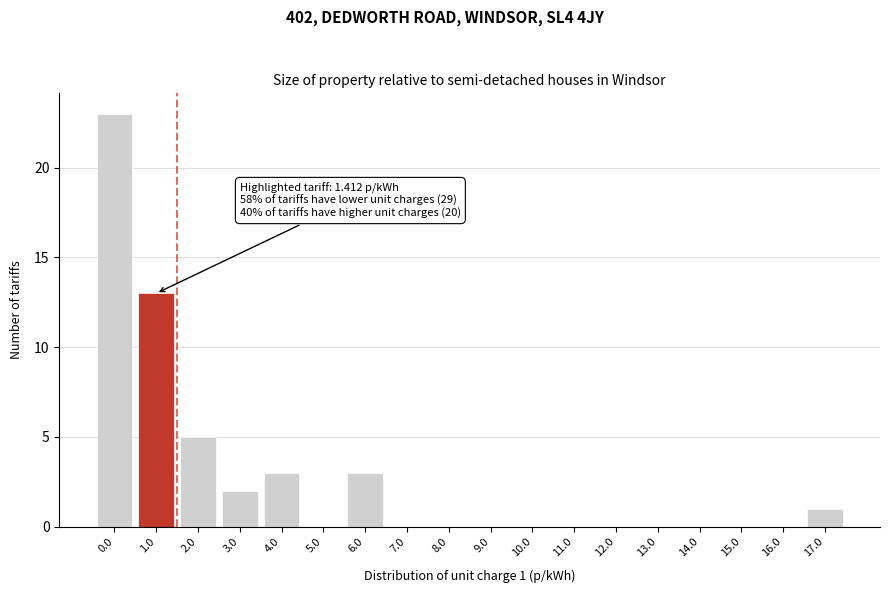

Reading left to right, what are all the values shown in this chart?

0.0=23	1.0=13	2.0=5	3.0=2	4.0=3	5.0=0	6.0=3	7.0=0	8.0=0	9.0=0	10.0=0	11.0=0	12.0=0	13.0=0	14.0=0	15.0=0	16.0=0	17.0=1